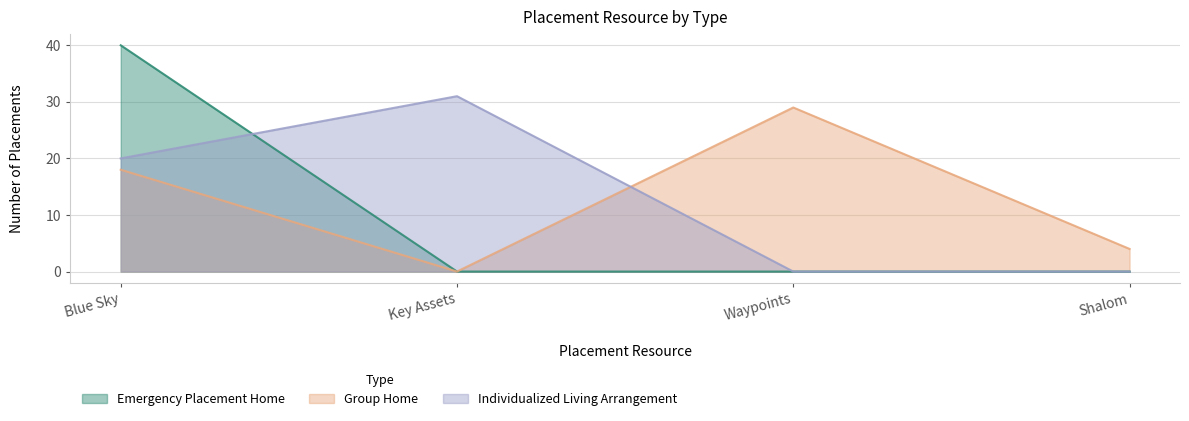

True or false: Individualized Living Arrangement and Group Home cross at least once.

True